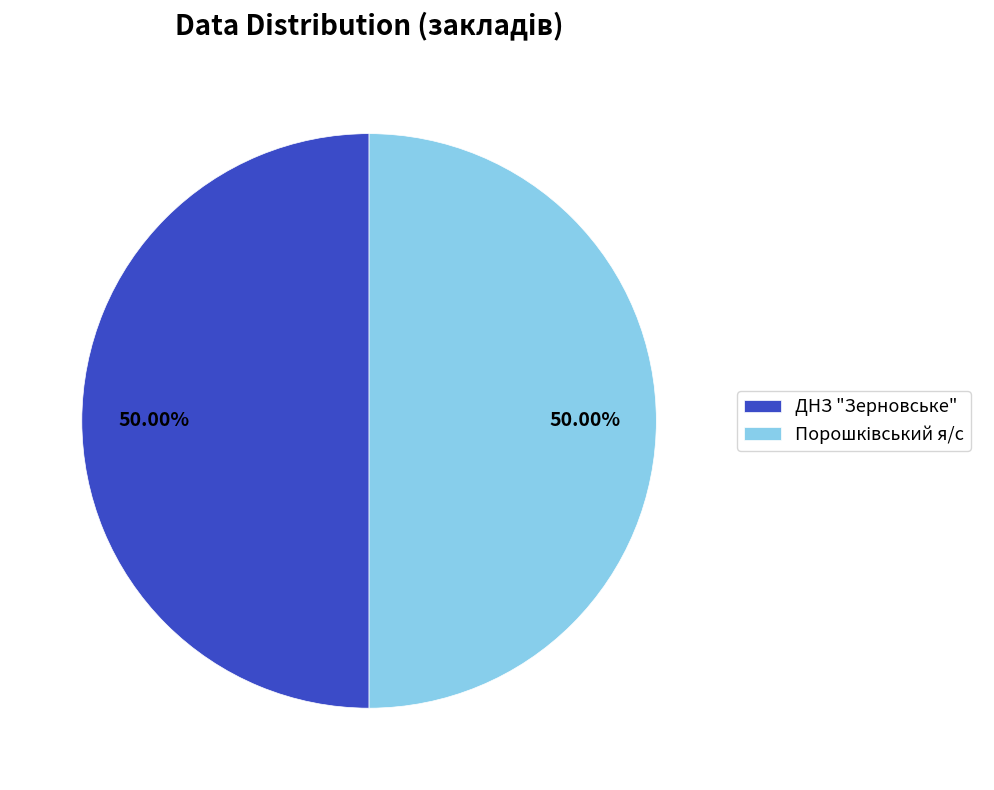

To the nearest percent, what percentage of the pie is ДНЗ "Зерновське"?

50%